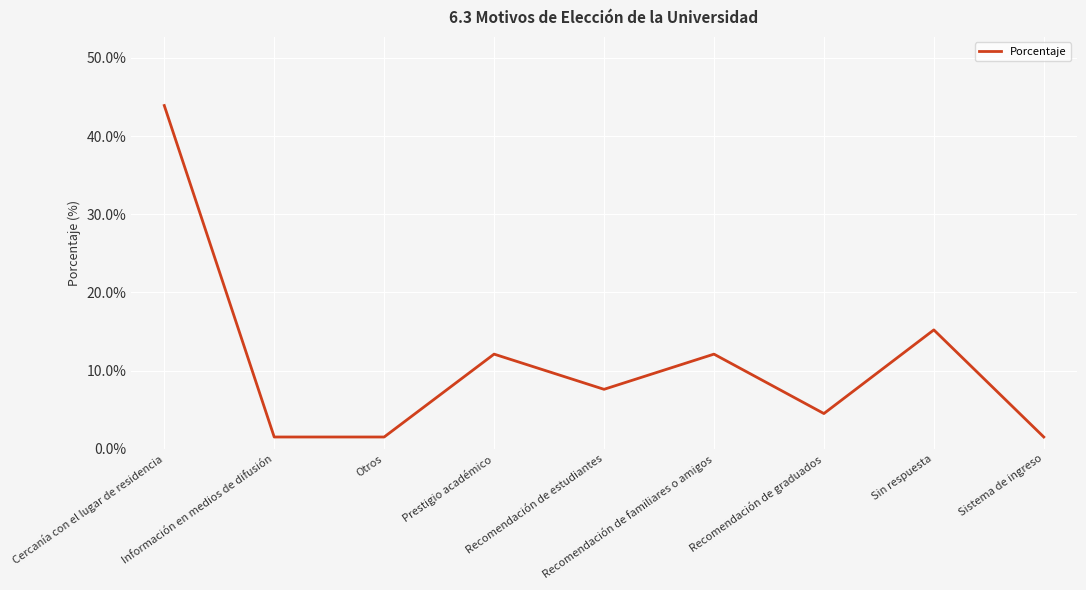

What is the approximate value at Recomendación de familiares o amigos?

0.1